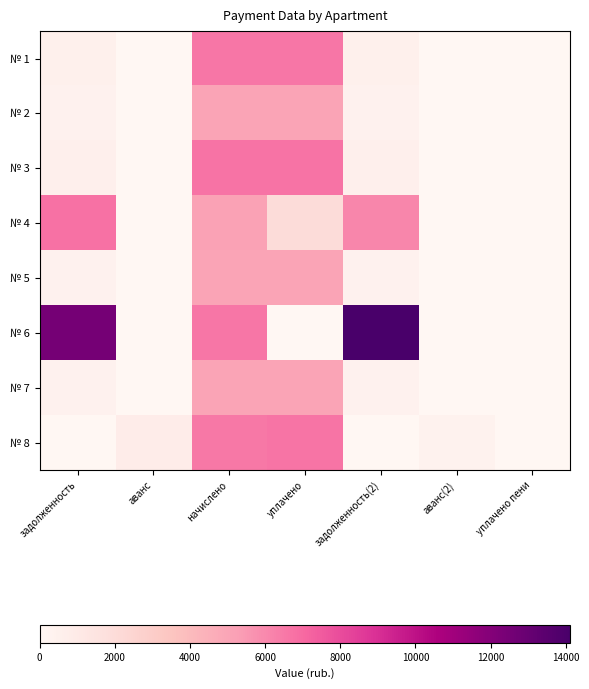

Reading left to right, transcribe all the data shown in this chart.

№ 1: задолженность=551.0	аванс=0.0	начислено=6611.5	уплачено=6590.6	задолженность(2)=551.0	аванс(2)=0.0	уплачено пени=0.0
№ 2: задолженность=422.7	аванс=0.0	начислено=5072.5	уплачено=5056.4	задолженность(2)=422.7	аванс(2)=0.0	уплачено пени=0.0
№ 3: задолженность=560.2	аванс=0.0	начислено=6722.4	уплачено=6701.1	задолженность(2)=560.2	аванс(2)=0.0	уплачено пени=0.0
№ 4: задолженность=6781.7	аванс=0.0	начислено=5172.2	уплачено=2000.0	задолженность(2)=6074.7	аванс(2)=0.0	уплачено пени=0.0
№ 5: задолженность=422.4	аванс=0.0	начислено=5068.8	уплачено=5052.8	задолженность(2)=422.4	аванс(2)=0.0	уплачено пени=0.0
№ 6: задолженность=12473.4	аванс=0.0	начислено=6611.5	уплачено=0.0	задолженность(2)=14126.3	аванс(2)=0.0	уплачено пени=0.0
№ 7: задолженность=422.7	аванс=0.0	начислено=5072.5	уплачено=5056.4	задолженность(2)=422.7	аванс(2)=0.0	уплачено пени=0.0
№ 8: задолженность=0.0	аванс=777.2	начислено=6566.0	уплачено=6627.0	задолженность(2)=0.0	аванс(2)=335.7	уплачено пени=0.0